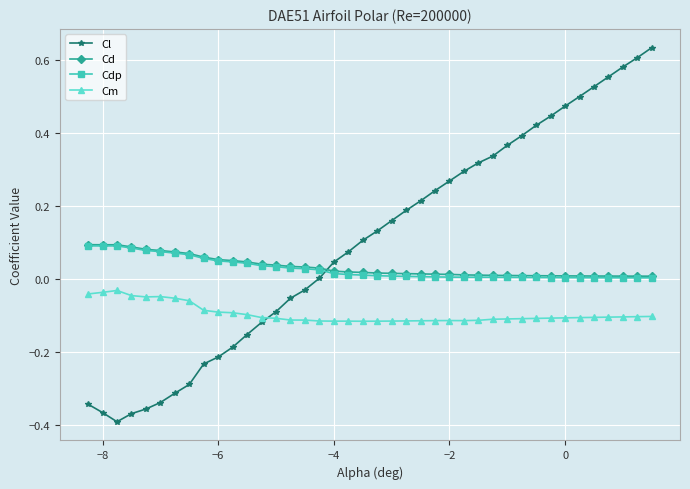

Which series has the largest range (max minus min)?

Cl